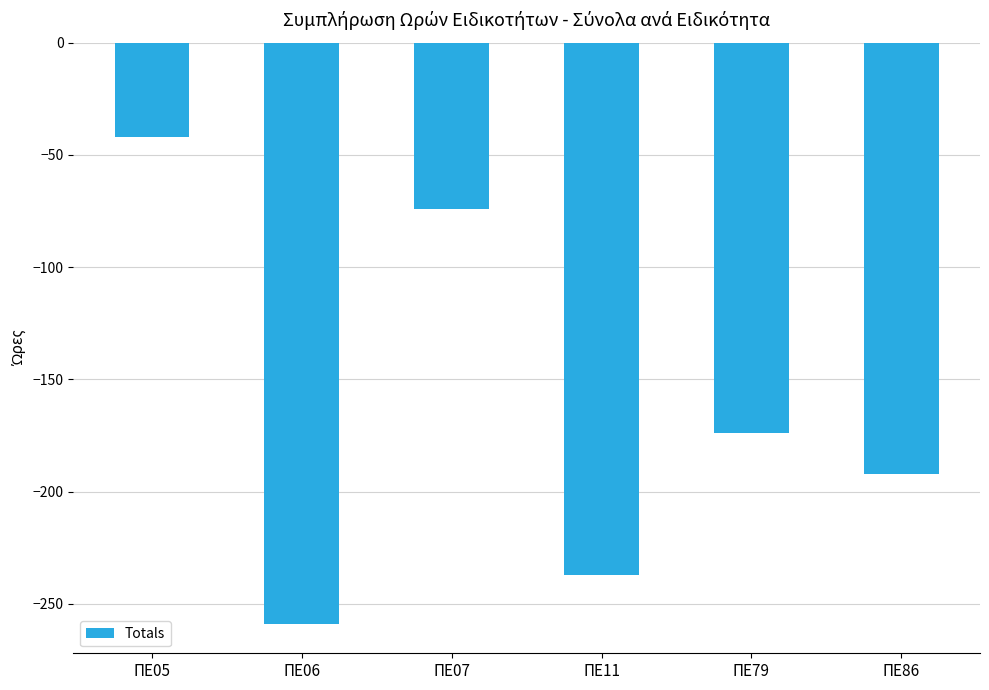

Reading left to right, transcribe all the data shown in this chart.

-42	-259	-74	-237	-174	-192